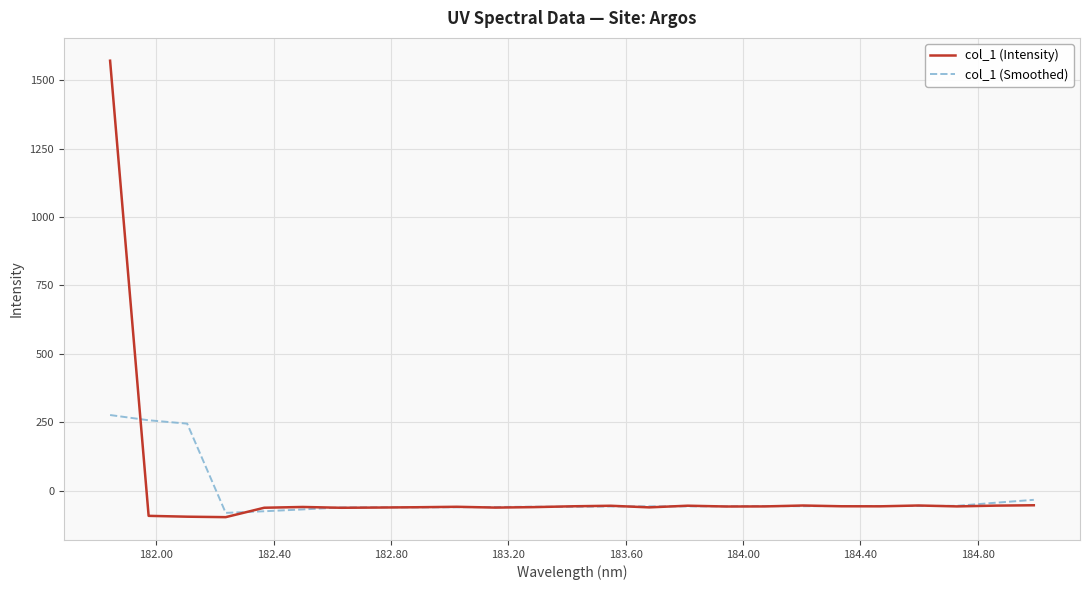

What is the maximum value for col_1 (Intensity)?

1570.6